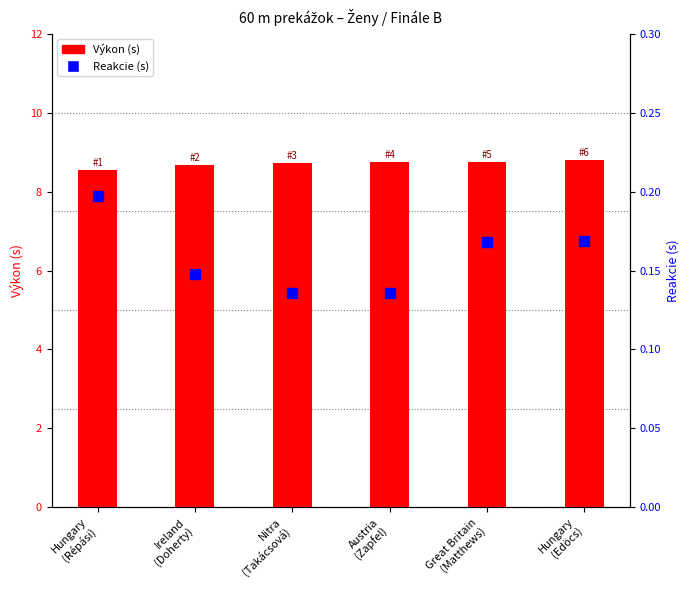

Is the value of Reakcie (s) at Hungary
(Répási) greater than the value of Výkon (s) at Great Britain
(Matthews)?

No